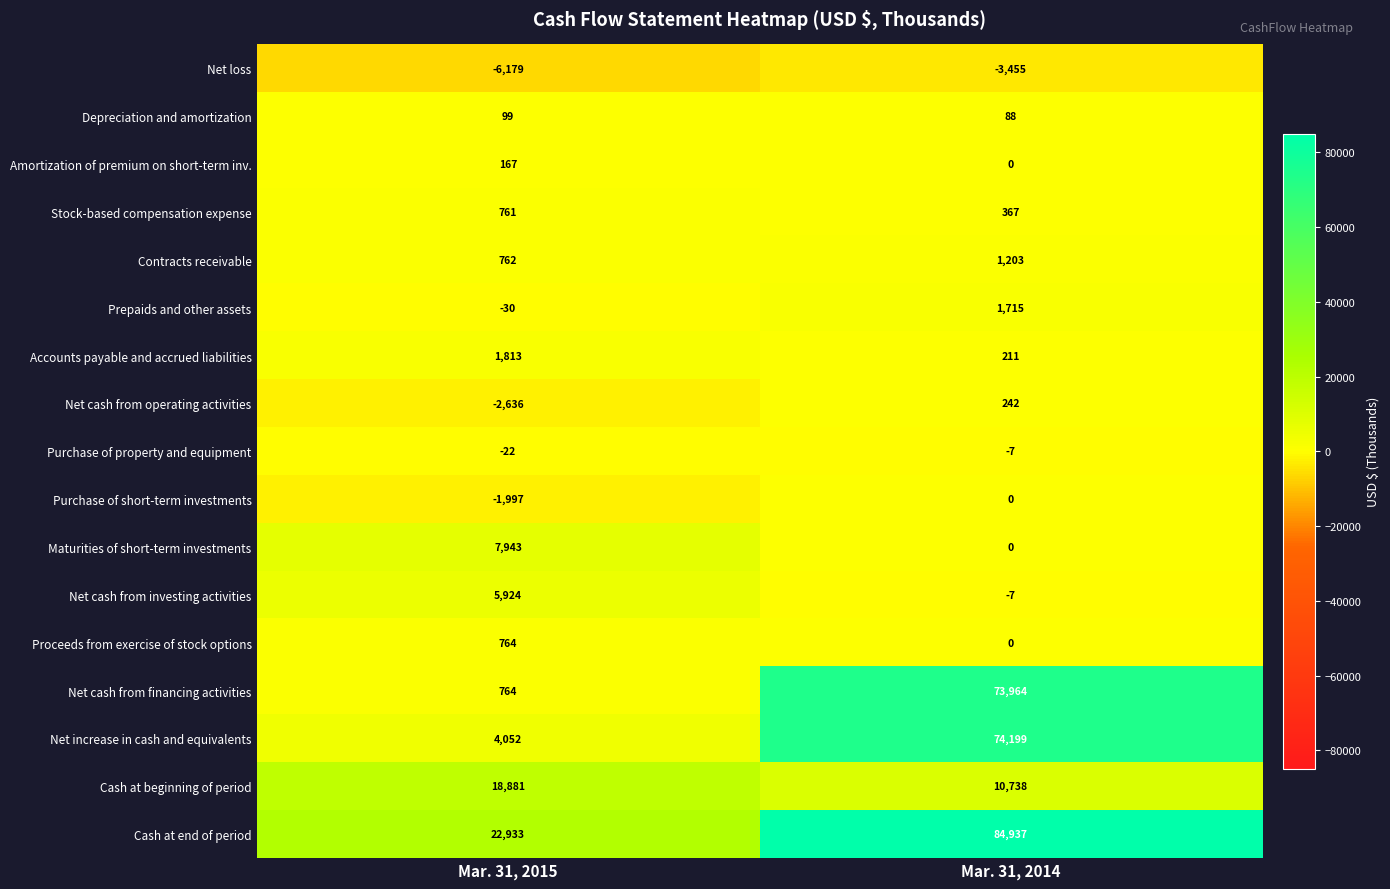

What is the approximate value of Maturities of short-term investments at Mar. 31, 2015, to the nearest 10?

7940